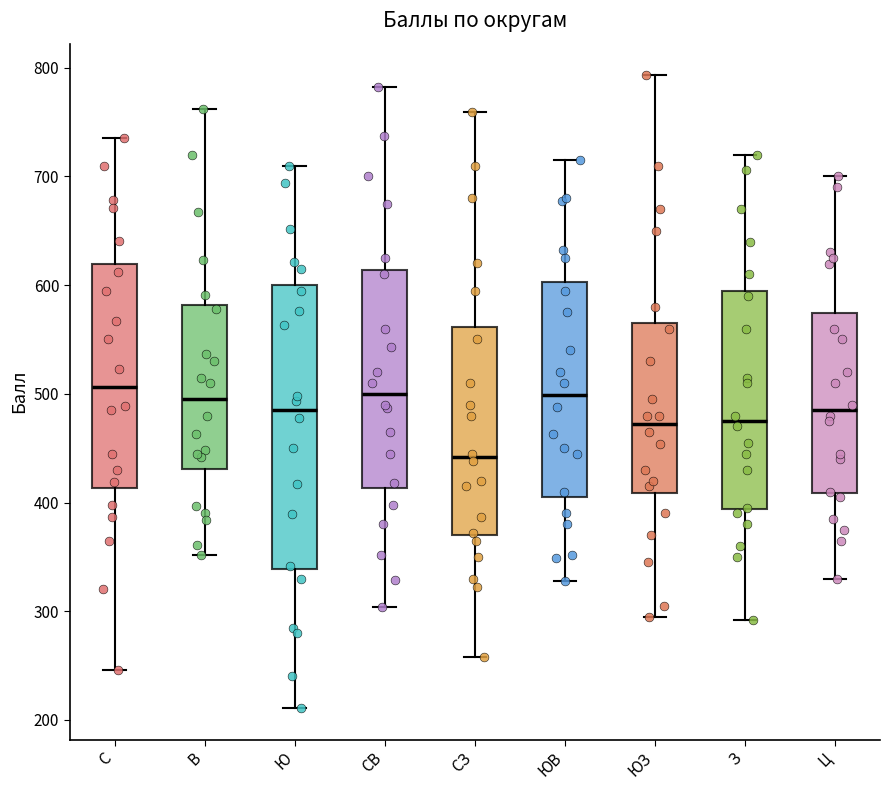

Reading left to right, transcribe this box plot: for each box, give where its median line is, the range the box spans, and where its two whiskers end, as read against the y-axis. The values are not printed on the chart, so give them approximately, as read against the axis.

С: median 510, box 410 to 620, whiskers 250 to 740
В: median 500, box 430 to 580, whiskers 350 to 760
Ю: median 490, box 340 to 600, whiskers 210 to 710
СВ: median 500, box 410 to 610, whiskers 300 to 780
СЗ: median 440, box 370 to 560, whiskers 260 to 760
ЮВ: median 500, box 410 to 600, whiskers 330 to 720
ЮЗ: median 470, box 410 to 570, whiskers 300 to 790
З: median 480, box 390 to 600, whiskers 290 to 720
Ц: median 490, box 410 to 570, whiskers 330 to 700